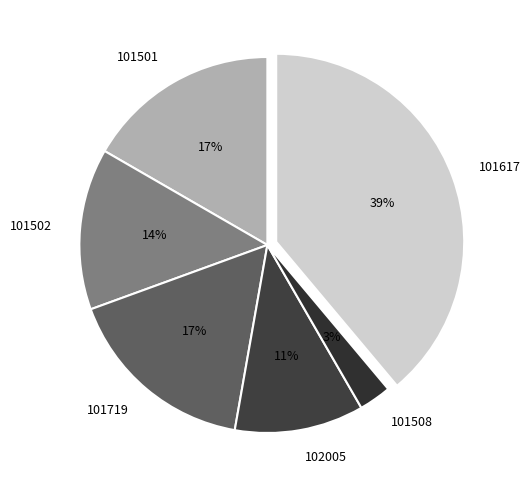

How many slices are in this pie chart?

6